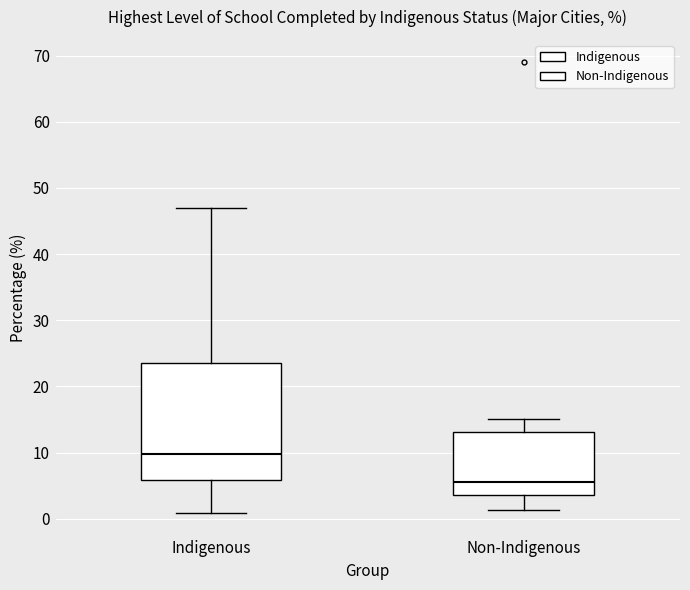

Reading left to right, transcribe this box plot: for each box, give where its median line is, the range the box spans, and where its two whiskers end, as read against the y-axis. The values are not printed on the chart, so give them approximately, as read against the axis.

Indigenous: median 10, box 6 to 24, whiskers 1 to 47
Non-Indigenous: median 6, box 4 to 13, whiskers 1 to 15